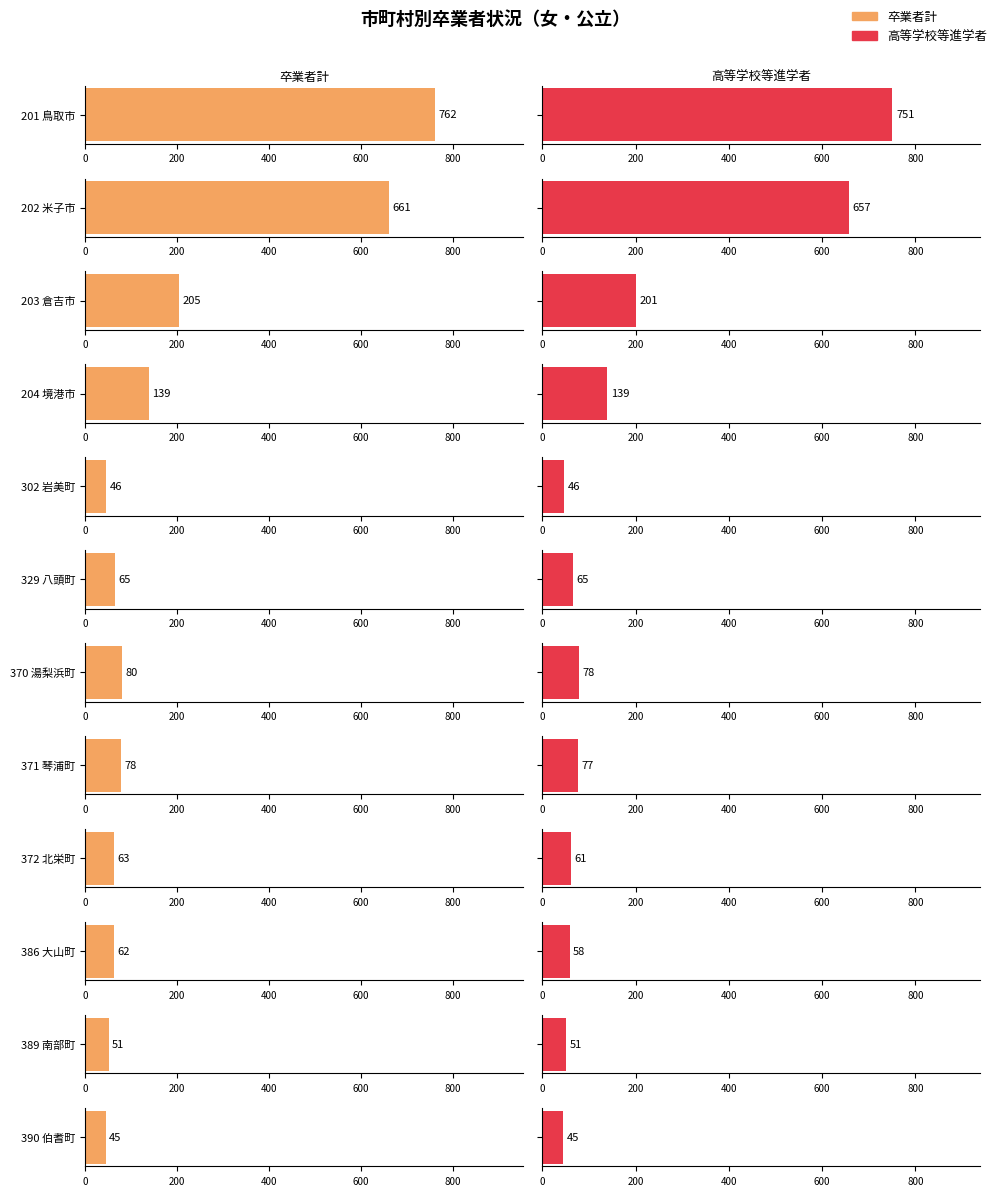

The value of 卒業者計 at 8 is 16.0. True or false?

False